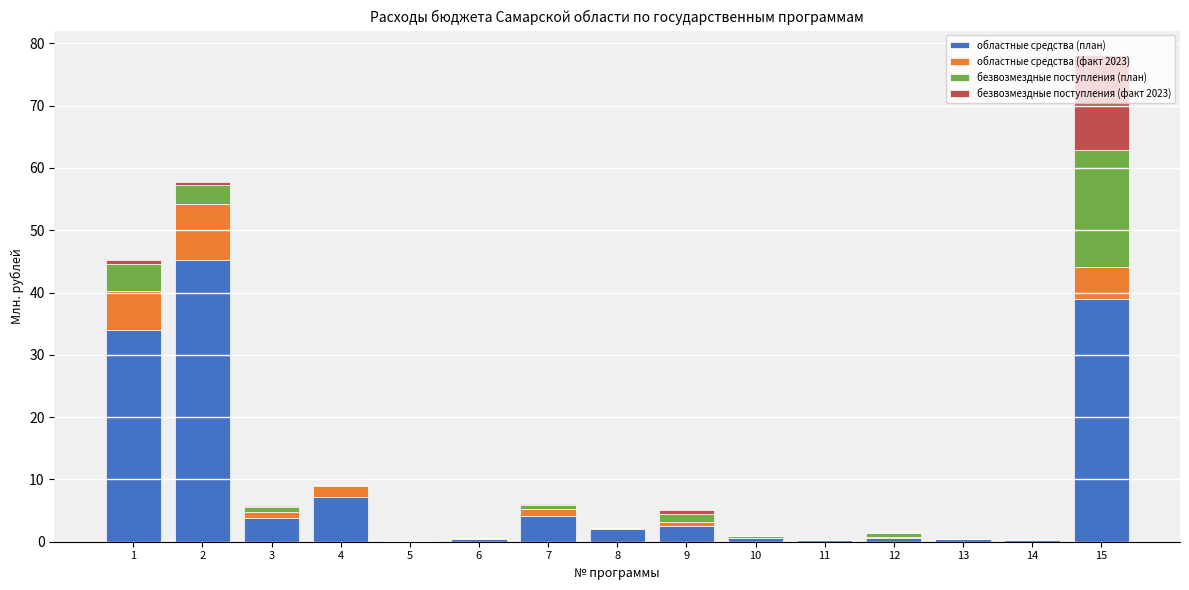

What is the sum of all областные средства (план) values?

140.5